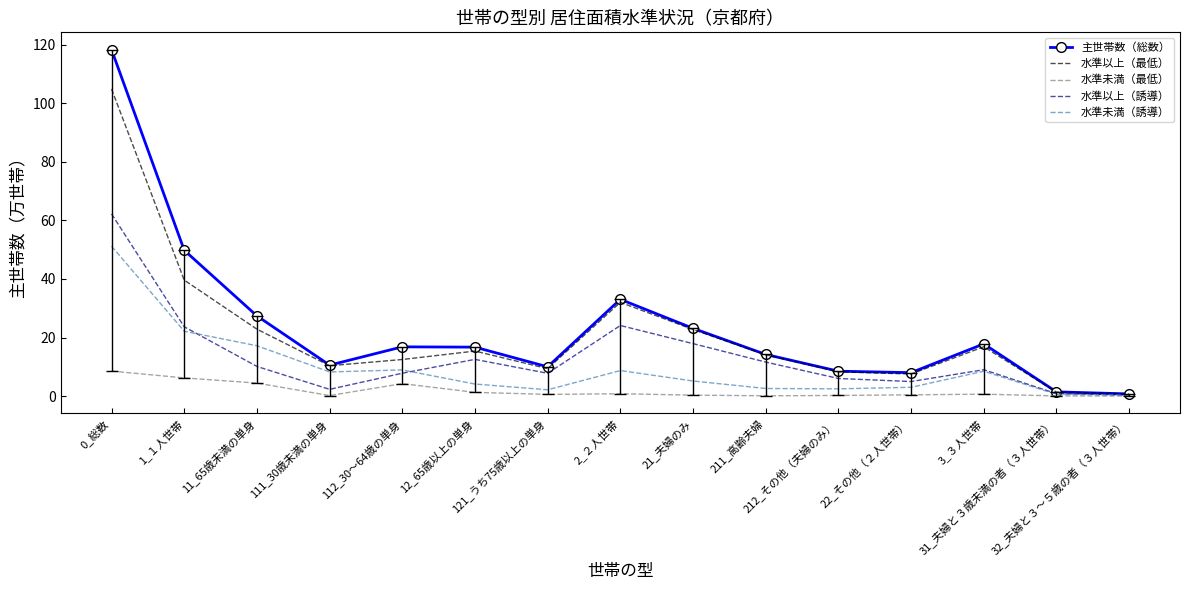

What is the maximum value shown in the chart?

118.3